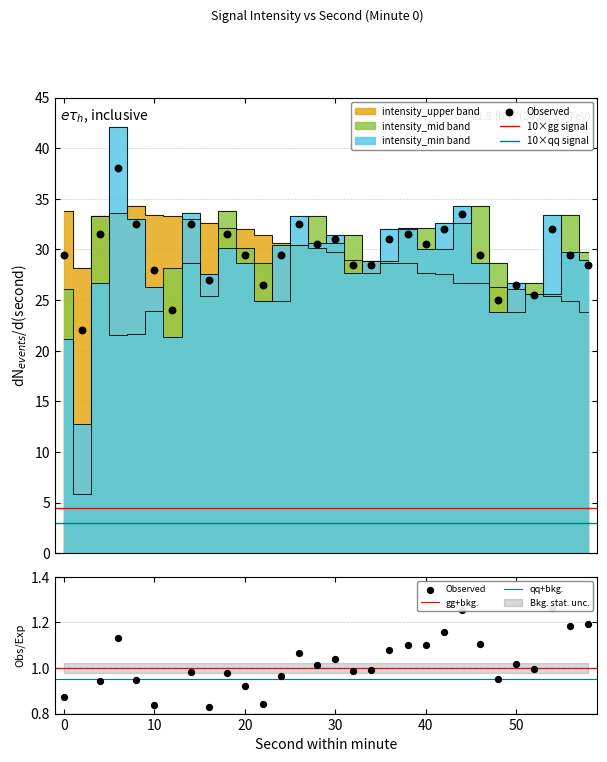

Which series has the largest total across all categories?

observed